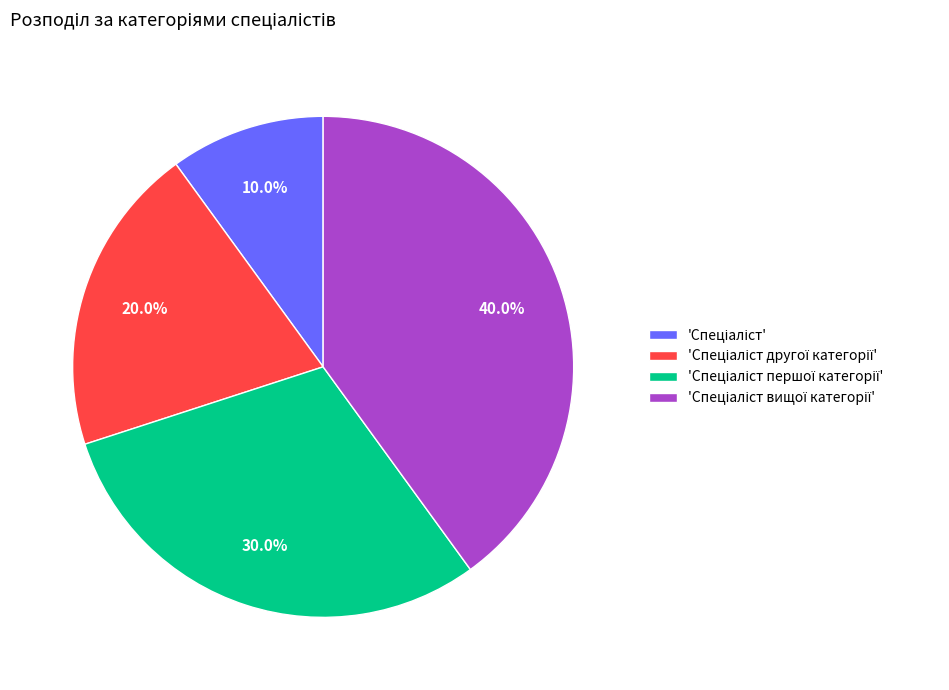

To the nearest percent, what is the difference between the largest and smallest slice percentages?

30%